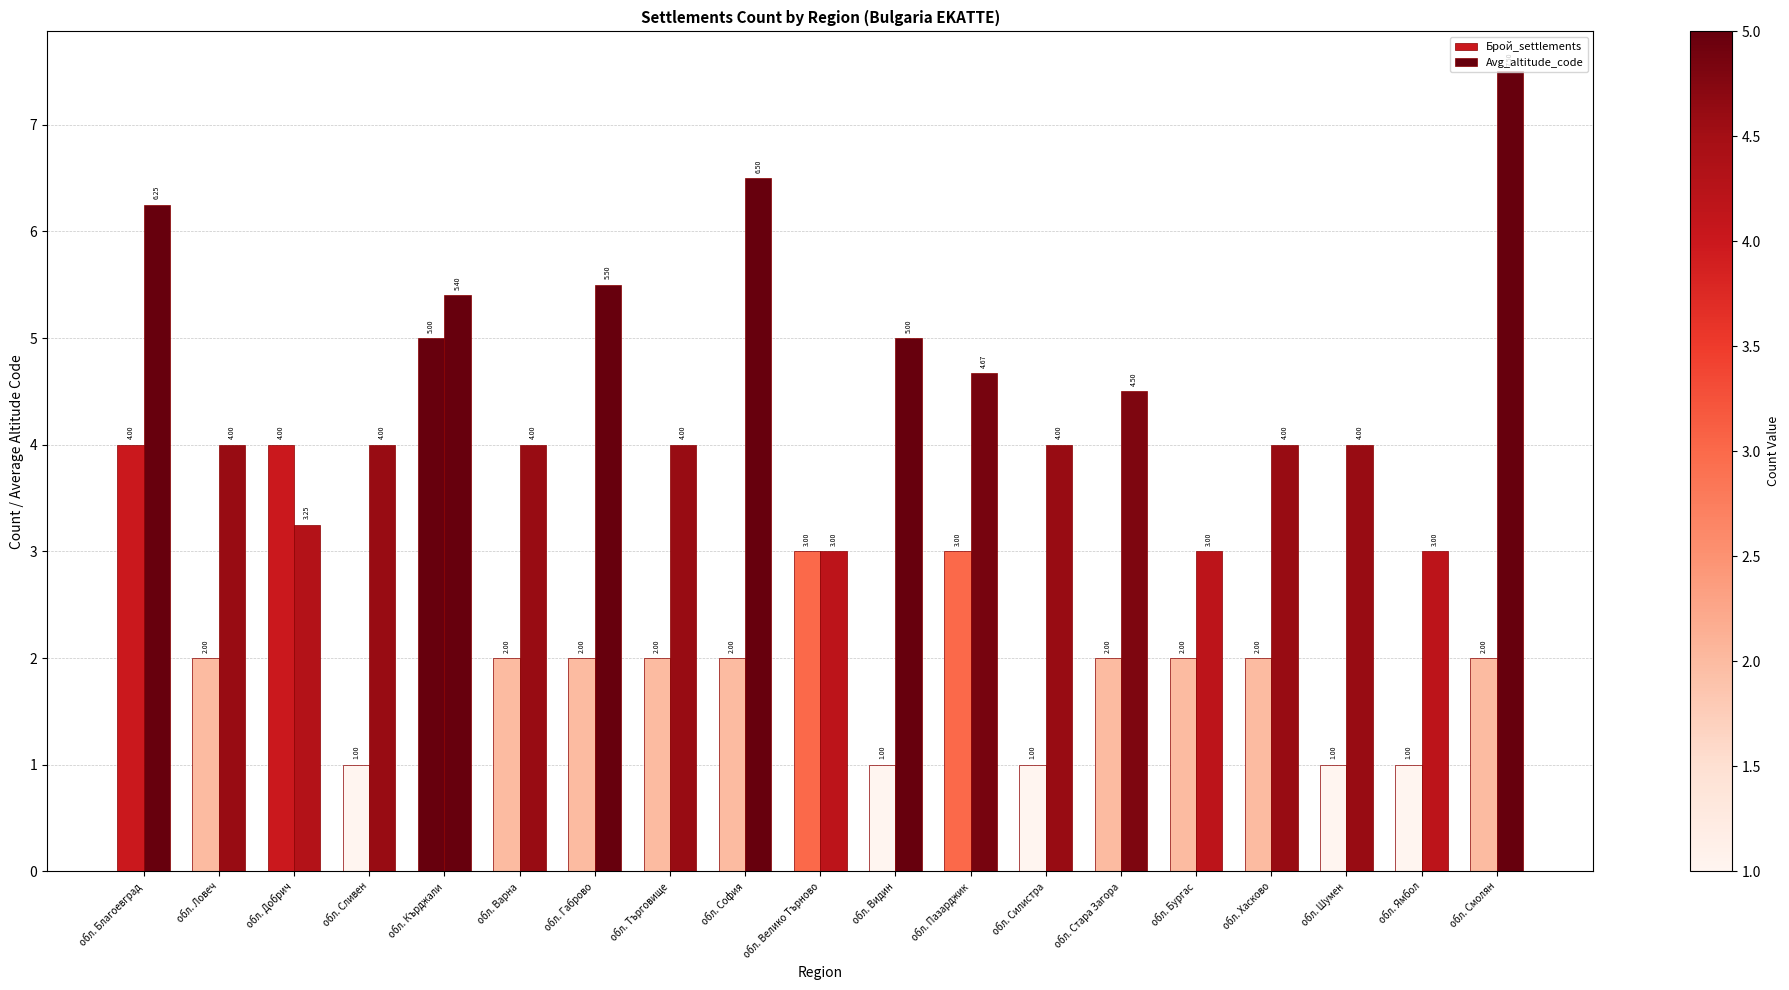

The value of Брой_settlements at обл. Велико Търново is 5.0. True or false?

False